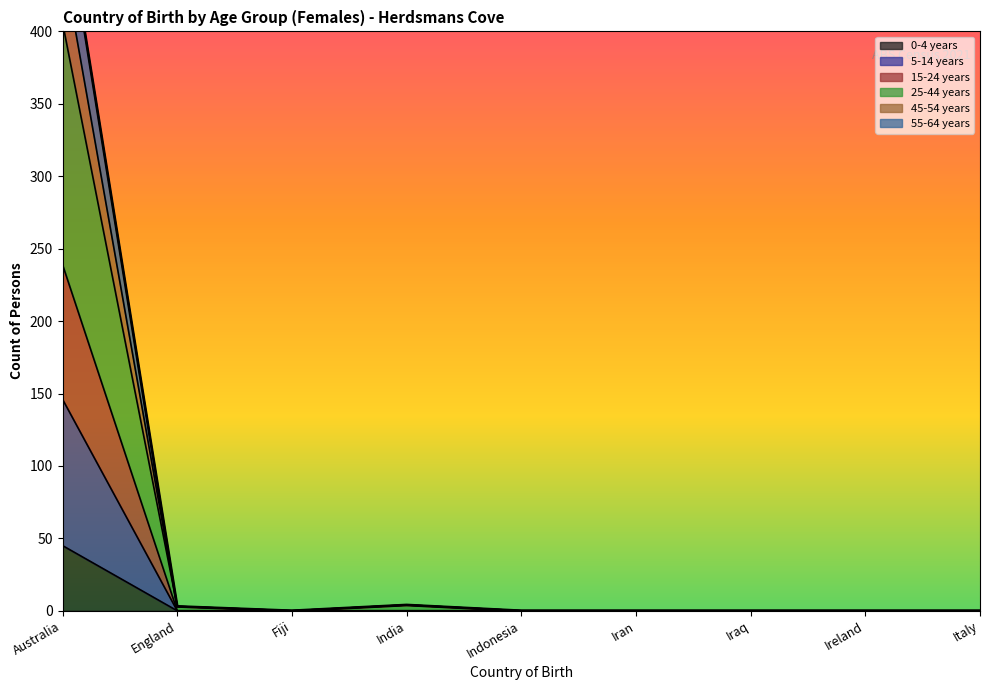

Count the number of data series in this chart.

6